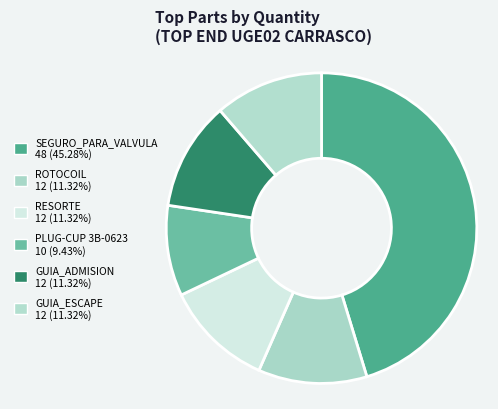

How many slices are in this pie chart?

6